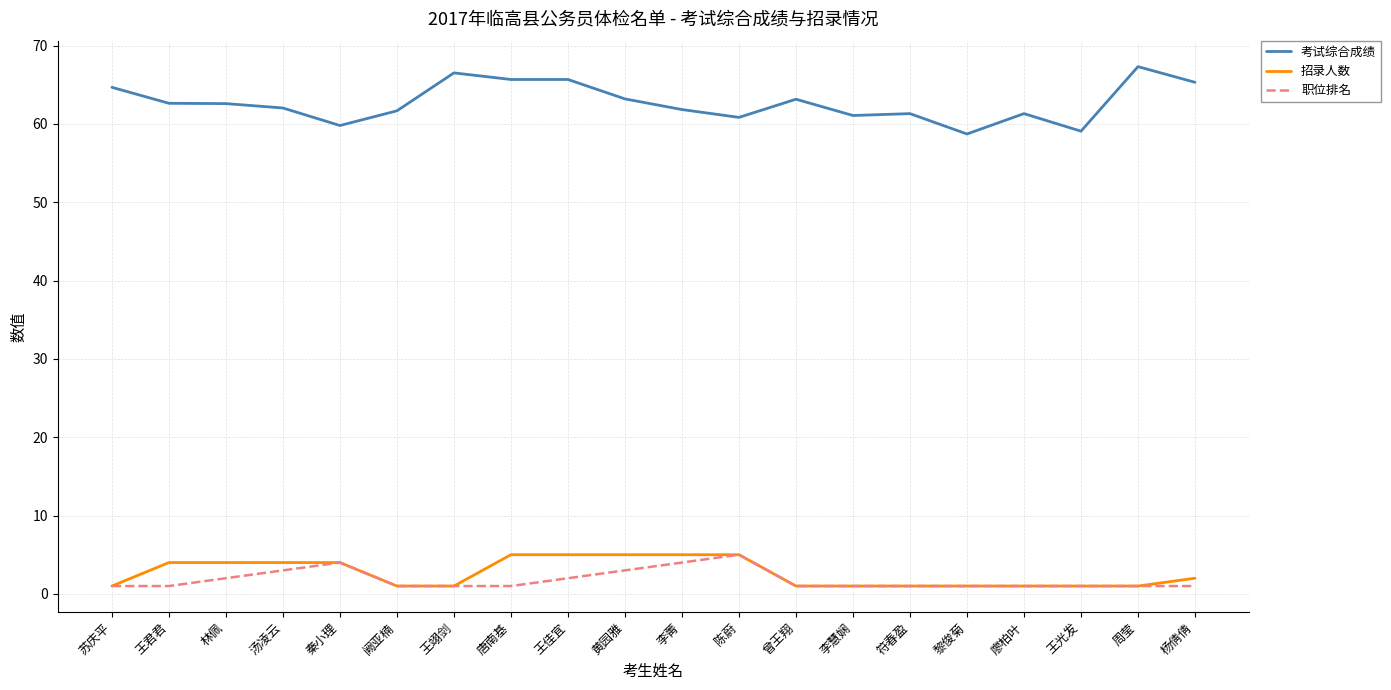

True or false: 招录人数 has a value of 6.9 at 汤凌云.

False